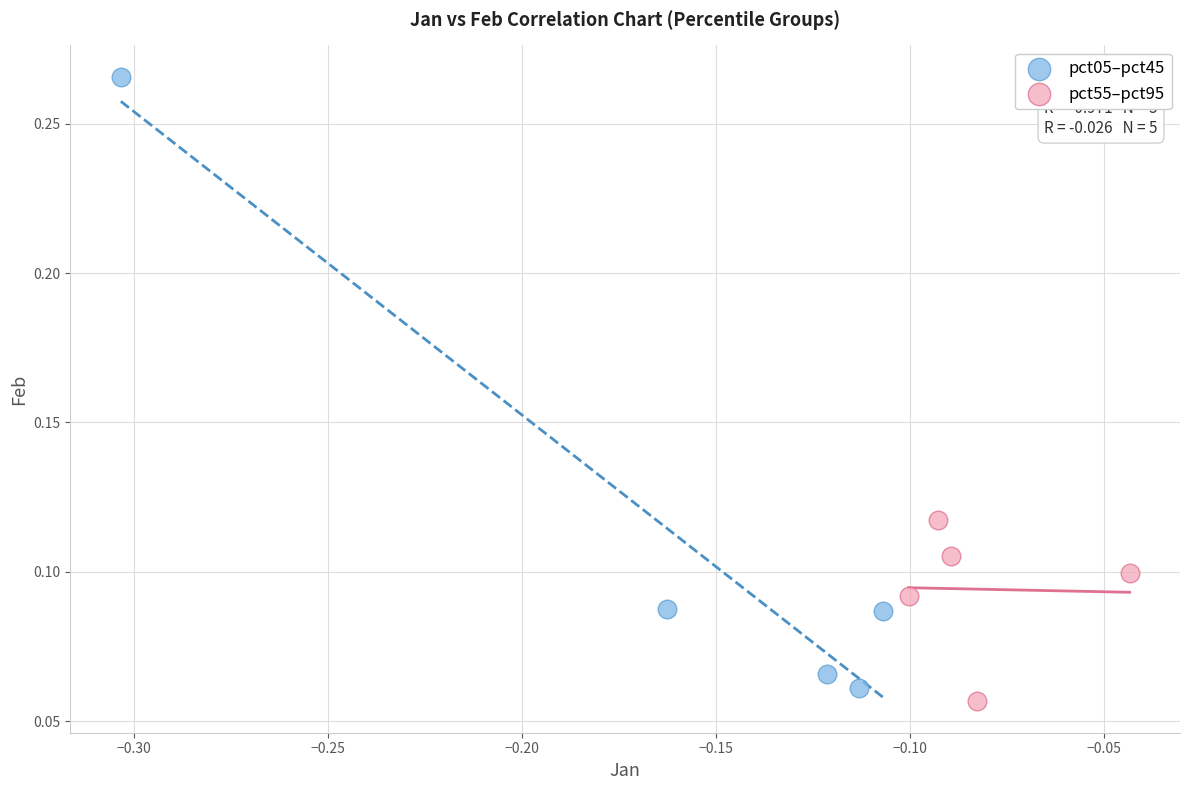

Which series contains the highest Y value?

pct05–pct45